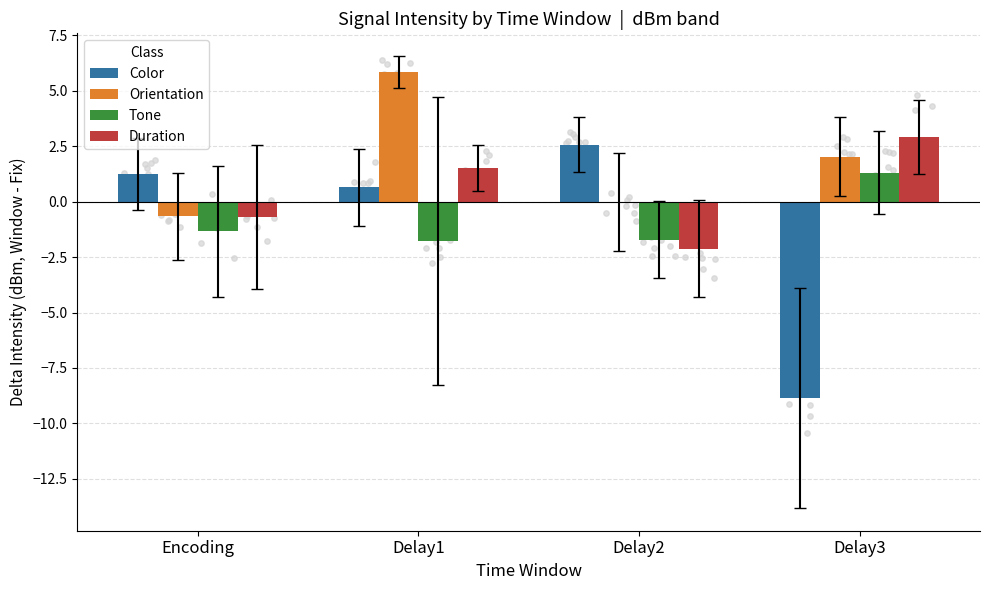

Which series reaches the minimum Y coordinate?

Color